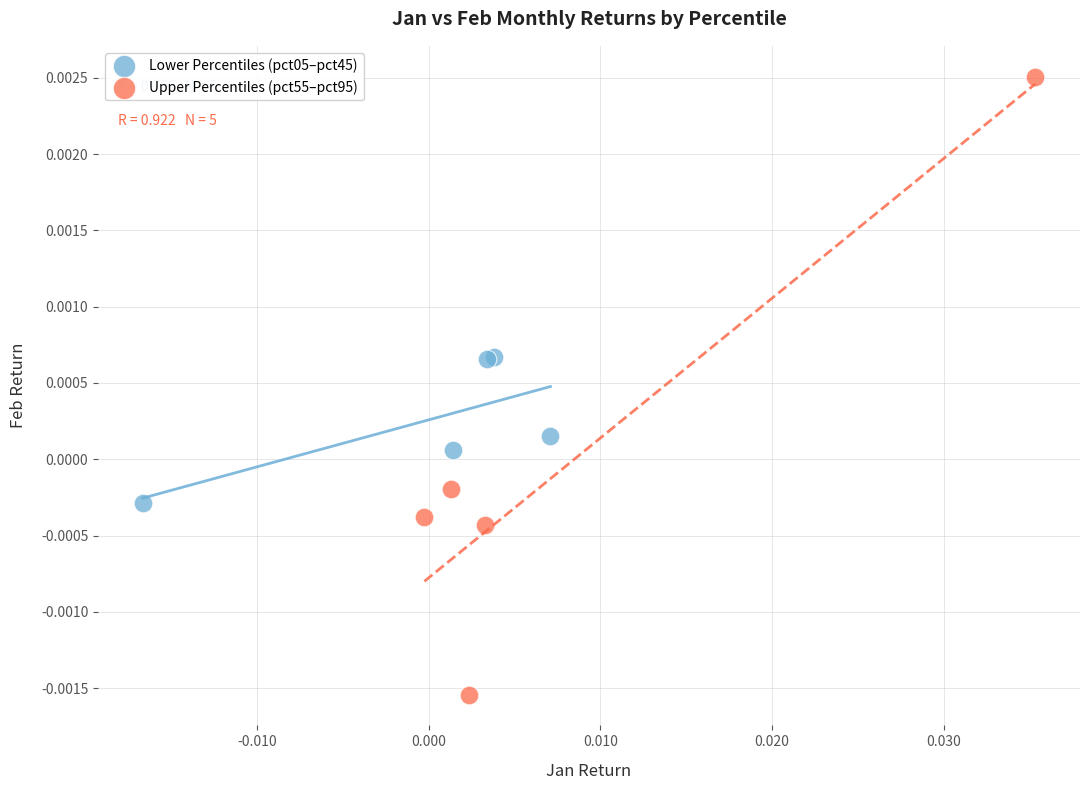

Which series contains the highest Y value?

Upper Percentiles (pct55–pct95)